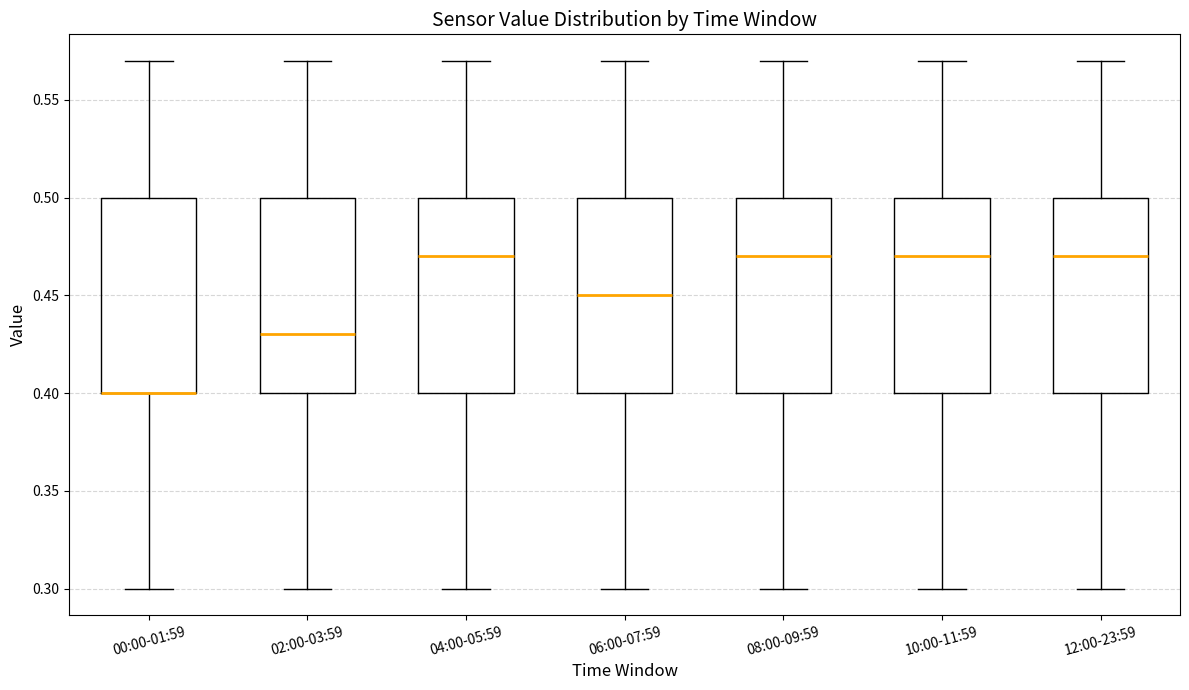

Reading left to right, read every box against the y-axis: the position of its median line, the range the box covers, and the ends of its whiskers. The values are not printed on the chart, so give them approximately, as read against the axis.

00:00-01:59: median 0.40 (drawn on the box's lower edge), box 0.40 to 0.50, whiskers 0.30 to 0.57
02:00-03:59: median 0.43, box 0.40 to 0.50, whiskers 0.30 to 0.57
04:00-05:59: median 0.47, box 0.40 to 0.50, whiskers 0.30 to 0.57
06:00-07:59: median 0.45, box 0.40 to 0.50, whiskers 0.30 to 0.57
08:00-09:59: median 0.47, box 0.40 to 0.50, whiskers 0.30 to 0.57
10:00-11:59: median 0.47, box 0.40 to 0.50, whiskers 0.30 to 0.57
12:00-23:59: median 0.47, box 0.40 to 0.50, whiskers 0.30 to 0.57